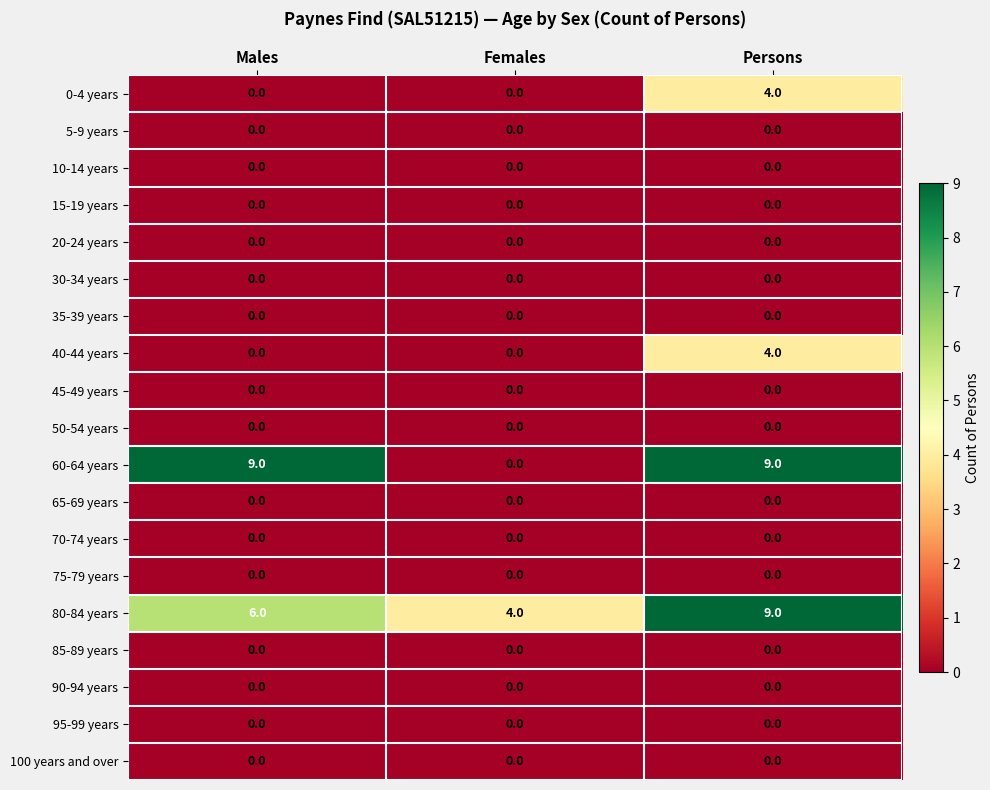

How many categories are shown in the chart?

3